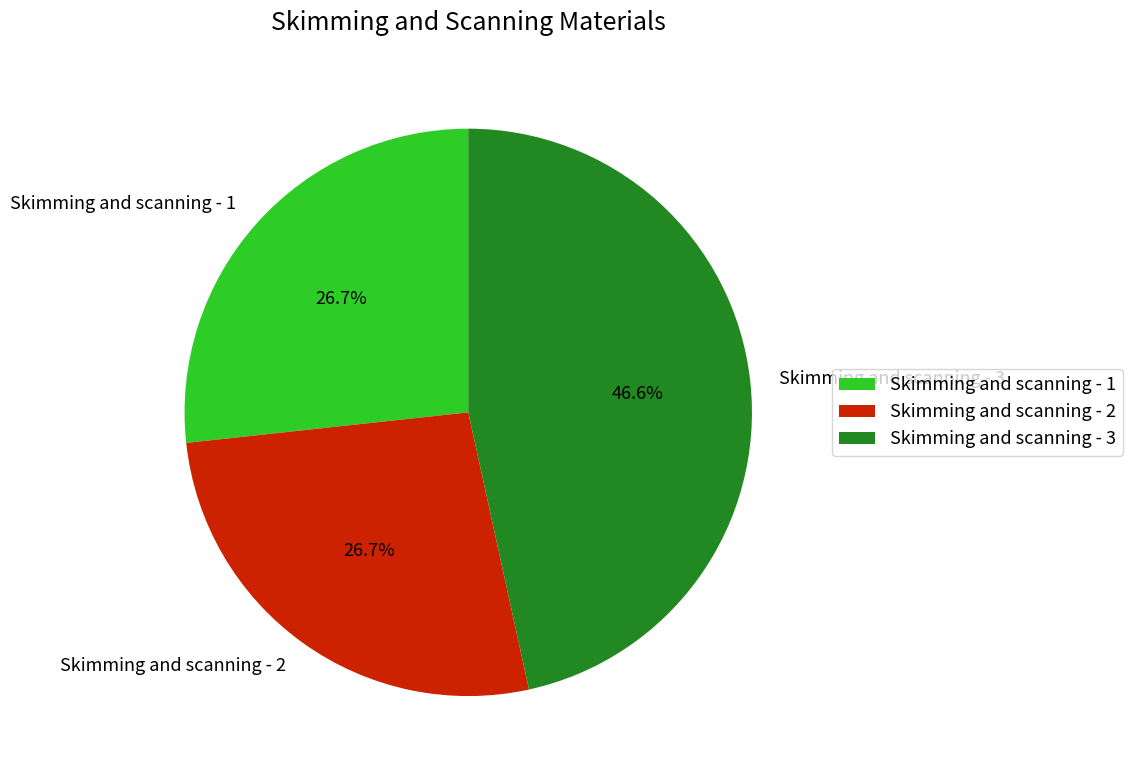

Approximately how many times larger is the value at Skimming and scanning - 2 compared to Skimming and scanning - 3?

0.6